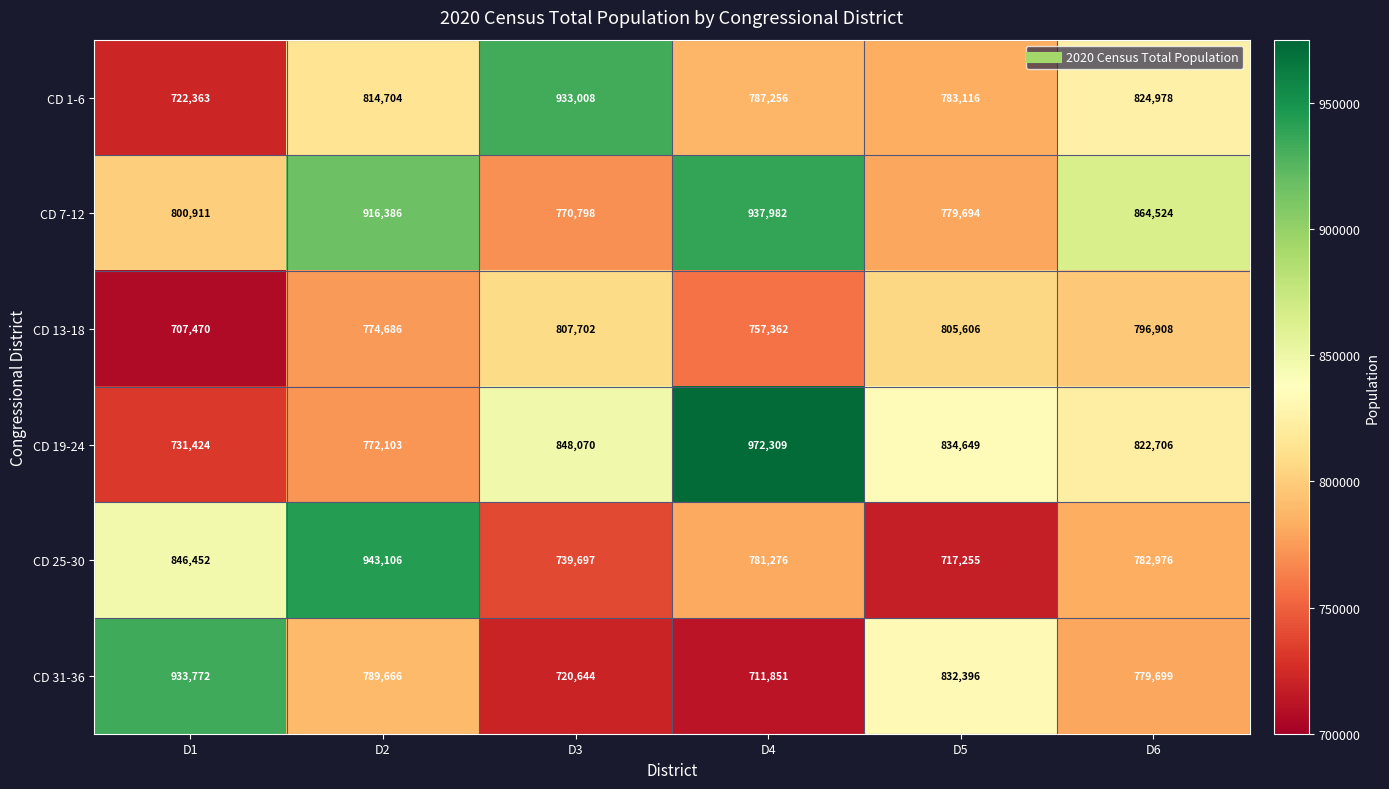

Where does the CD 7-12 series first go above 864524?

D2